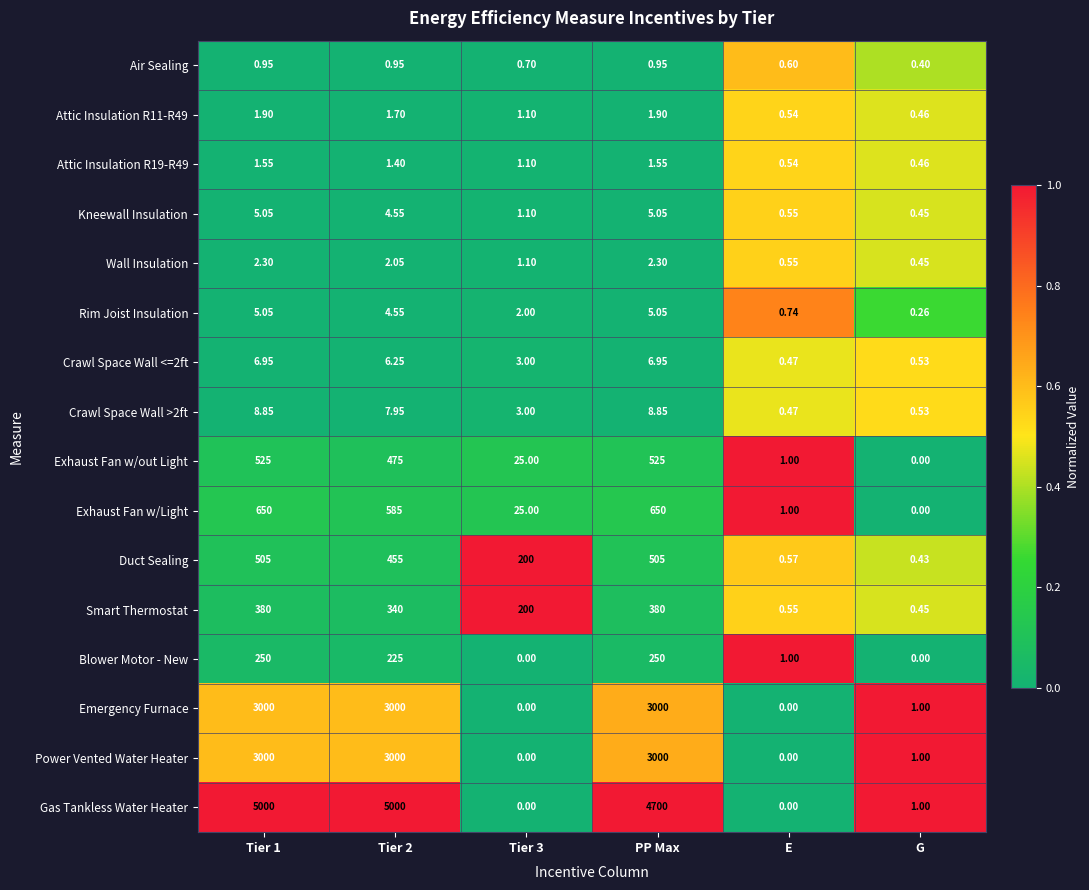

Which series has the largest total across all categories?

Gas Tankless Water Heater